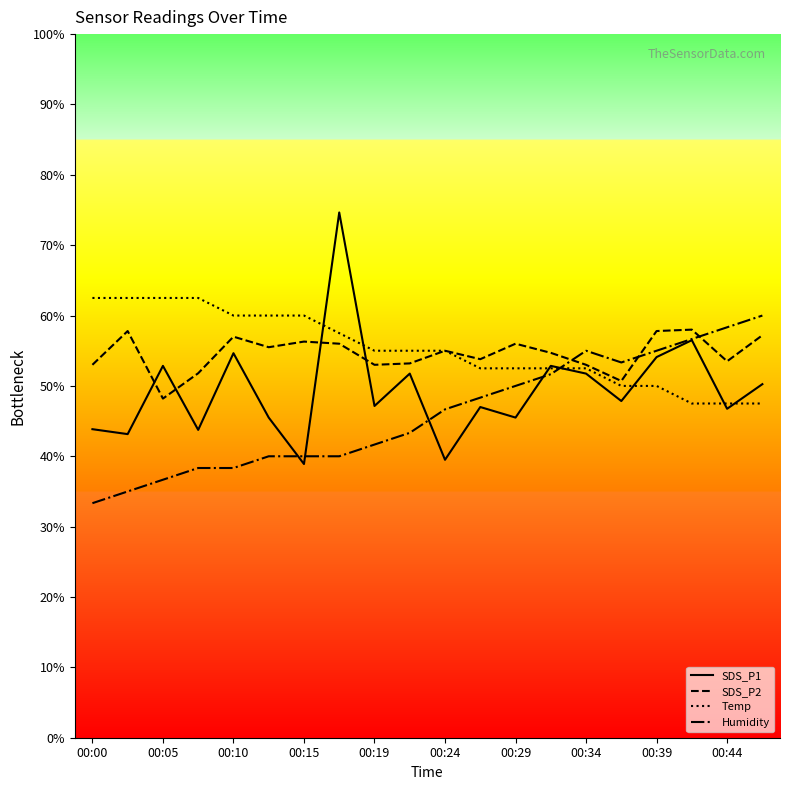

What are all the series names shown in the legend?

SDS_P1, SDS_P2, Temp, Humidity